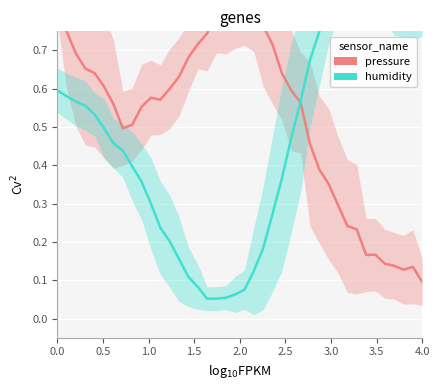

What is the label of the 40th point from the left?

4.0